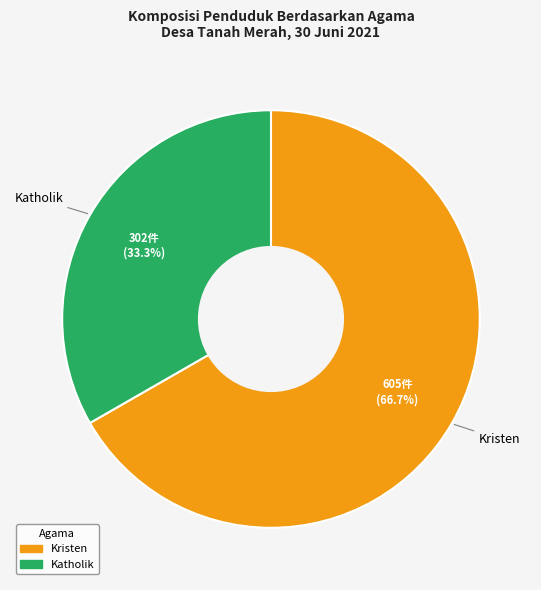

Does any single category account for the majority?

Yes